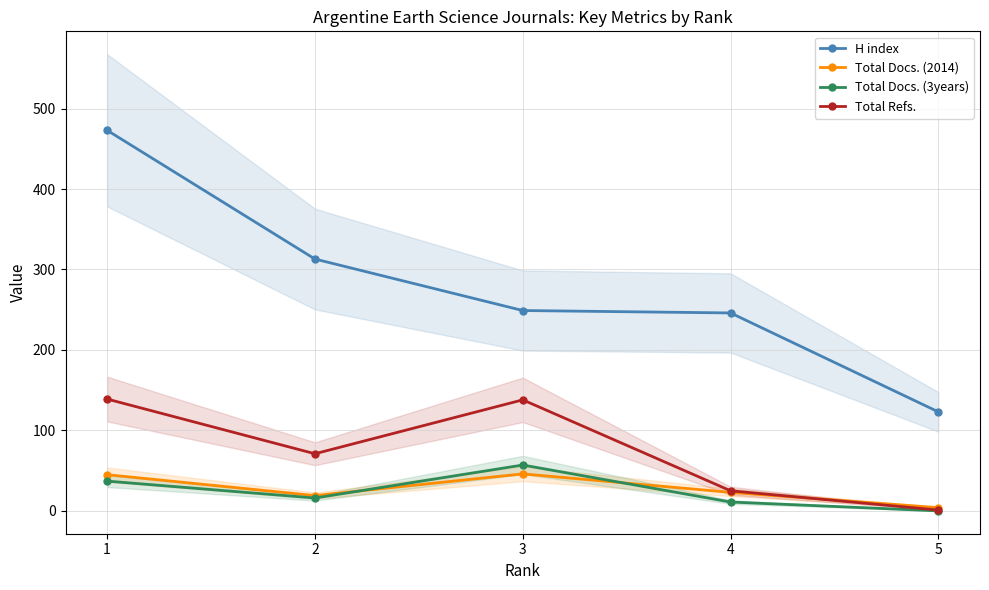

Which series has the widest spread of values?

H index